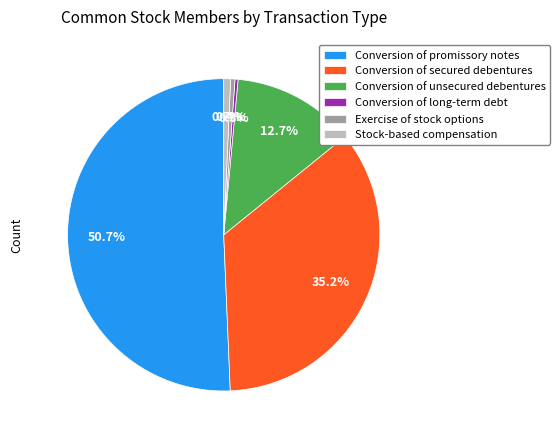

Does any single category account for the majority?

Yes